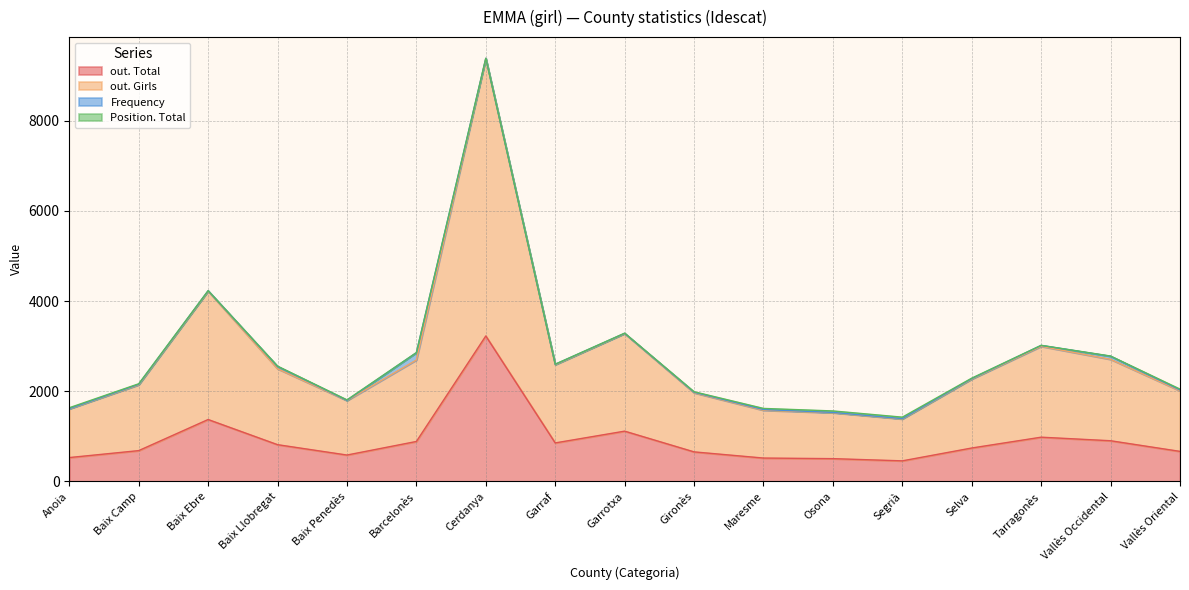

True or false: out. Total and out. Girls intersect in this chart.

False